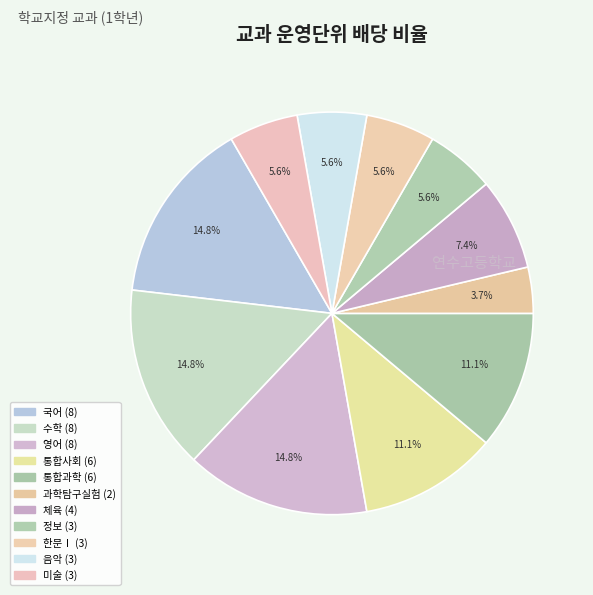

Is it true that 정보 is 6% of the pie?

True